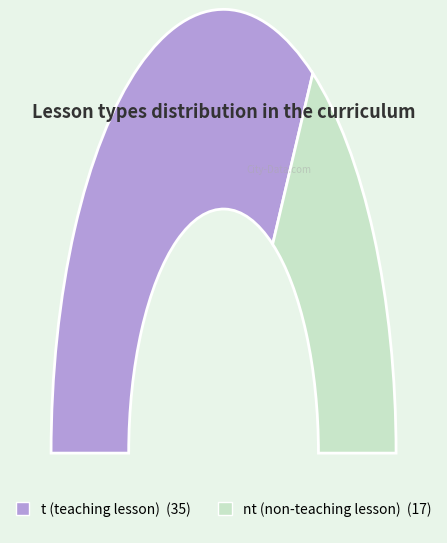

Which has a higher value, nt or t?

t